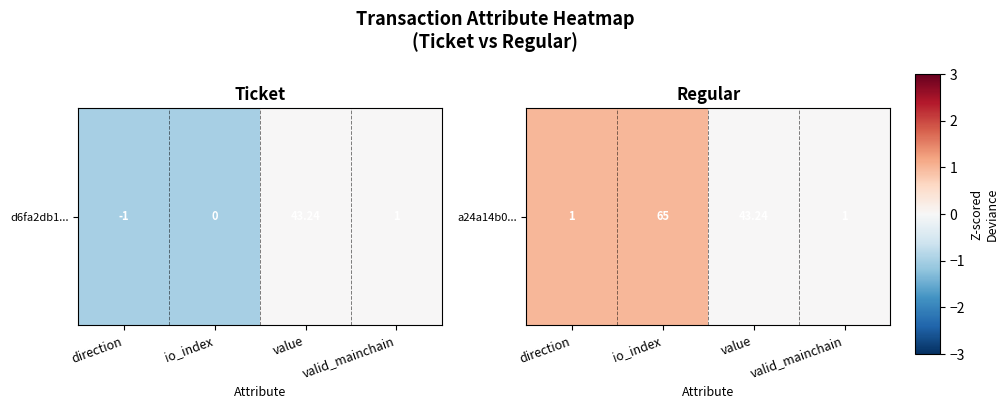

Reading right to left, extract all data points from this chart.

0	0	1	1